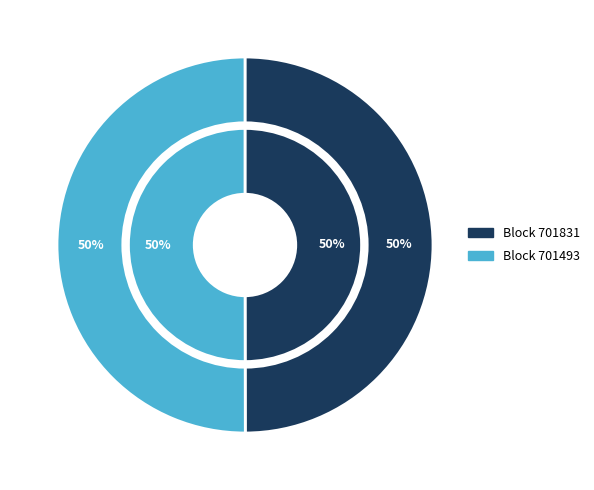

Combined, what portion of the pie is 701493 and 701831?

100.0%